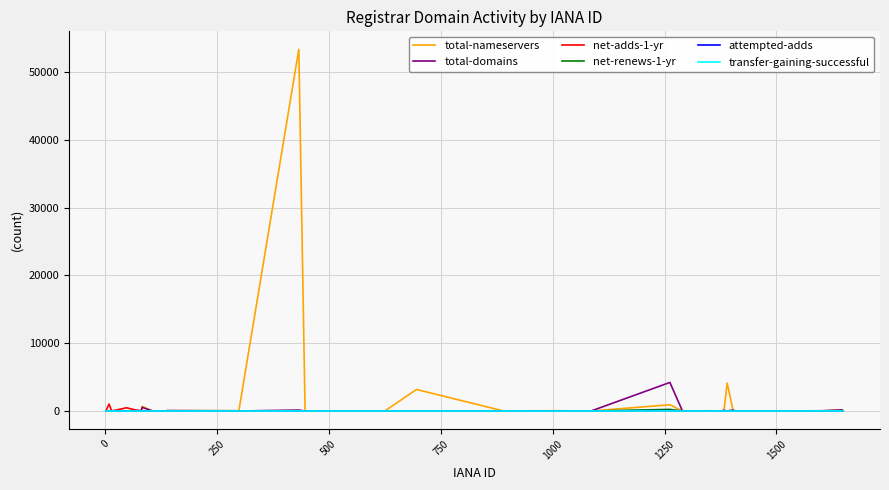

What is the maximum value shown in the chart?

53353